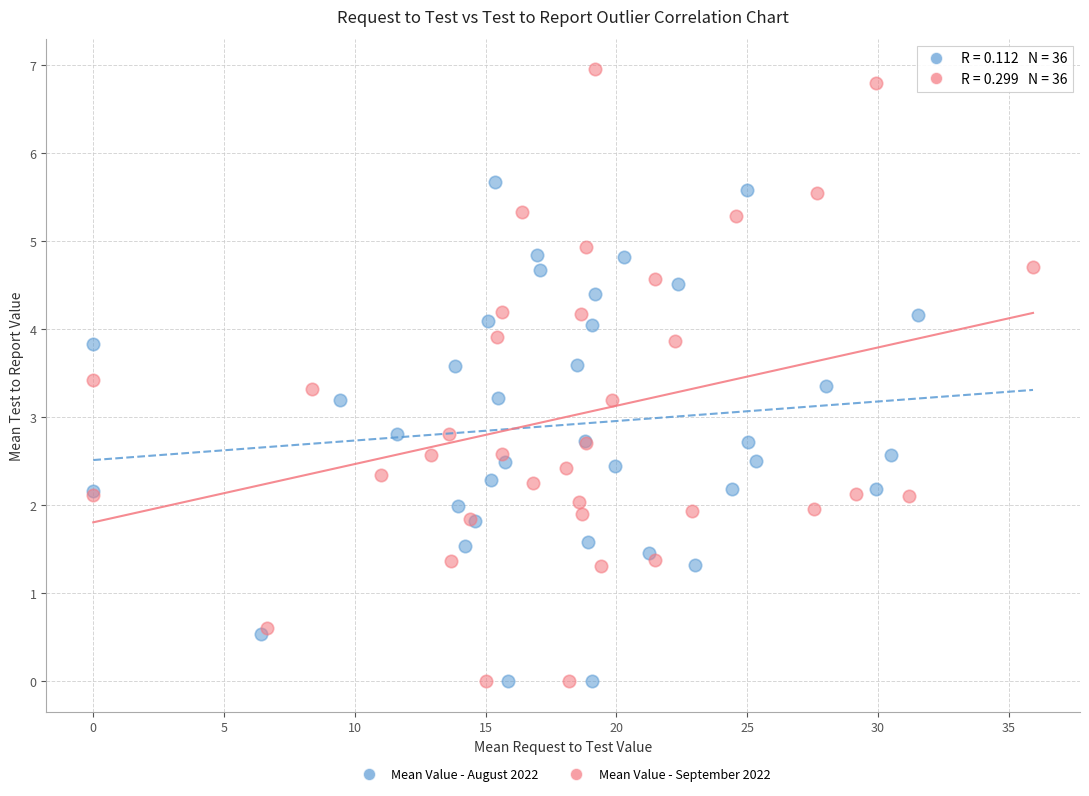

Which series has the largest Y range (max minus min)?

Mean Value - September 2022